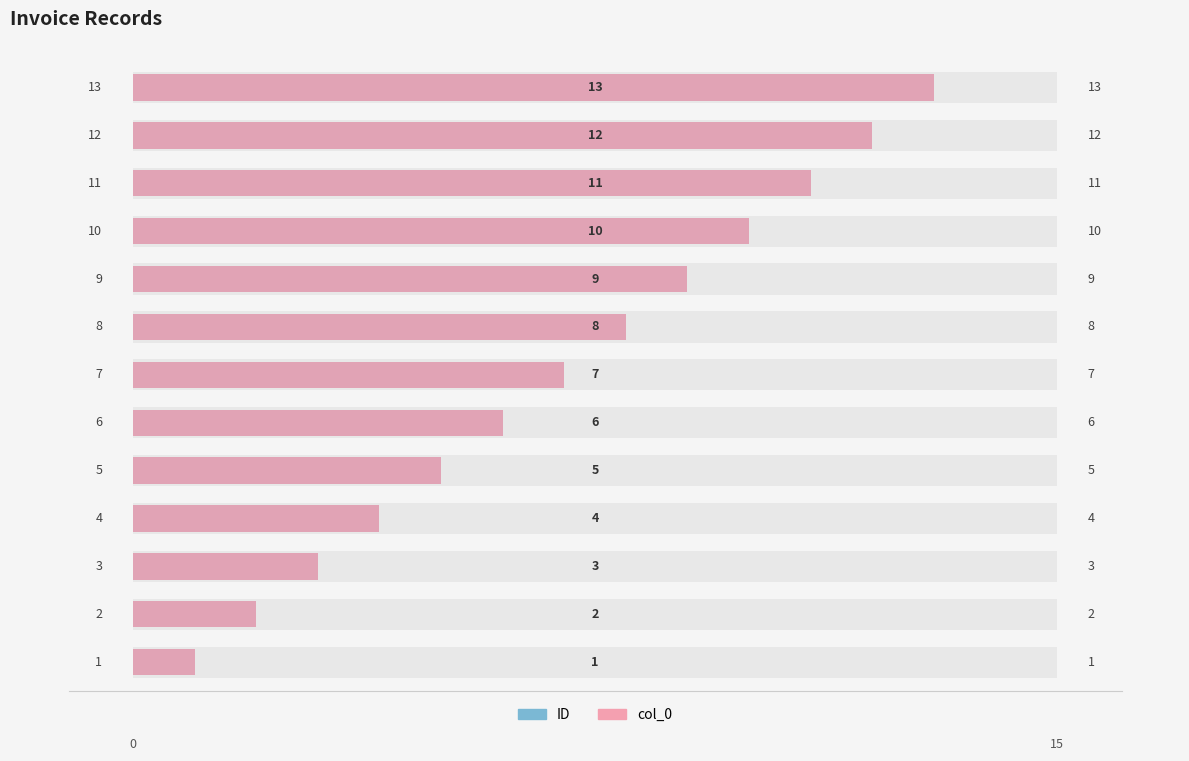

The value of ID at 9 is 3. True or false?

False